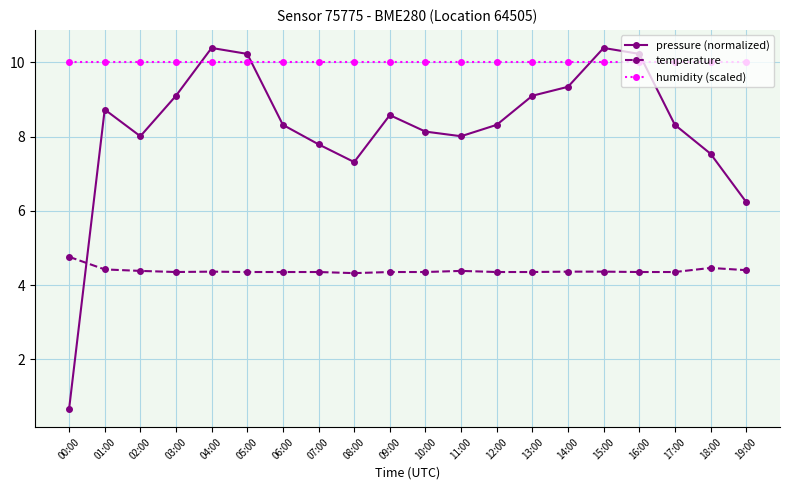

What is the total value across all series at 16:00?

24.6